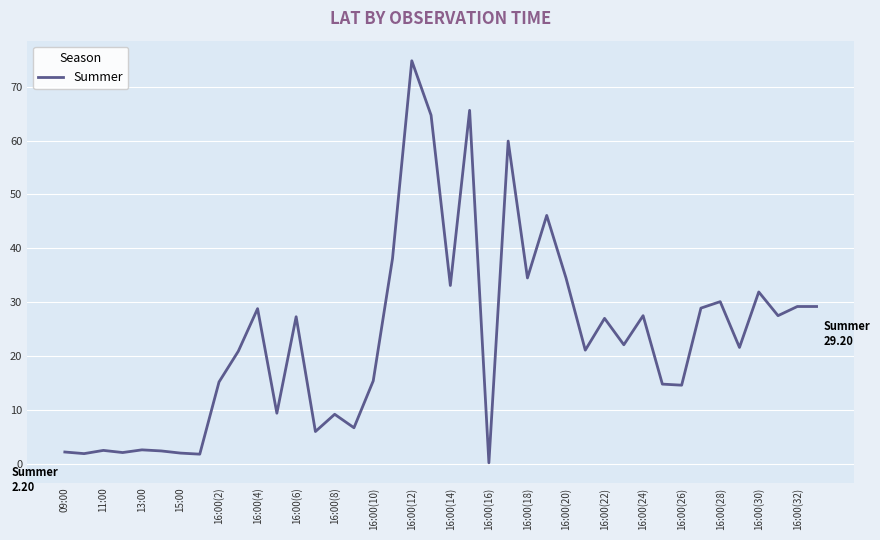

How many lines are shown in the chart?

1